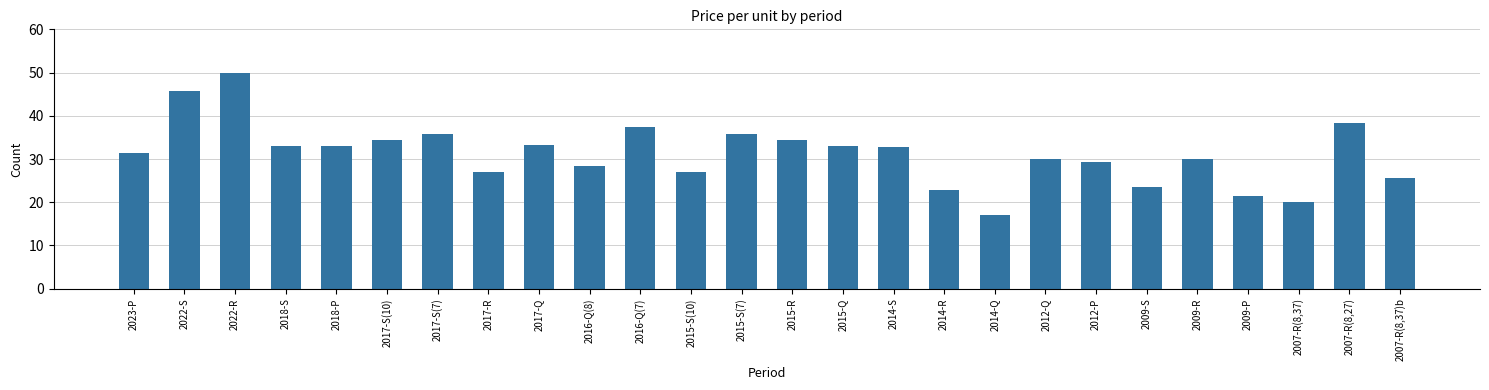

What is the smallest value displayed?

17.1